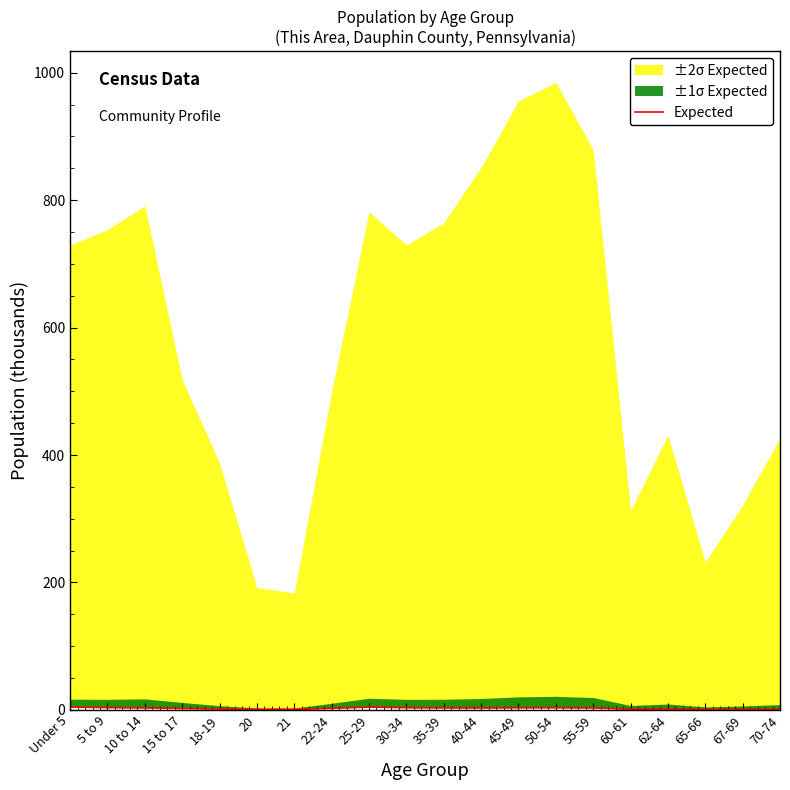

What is the difference between the second highest and minimum values?

3.6